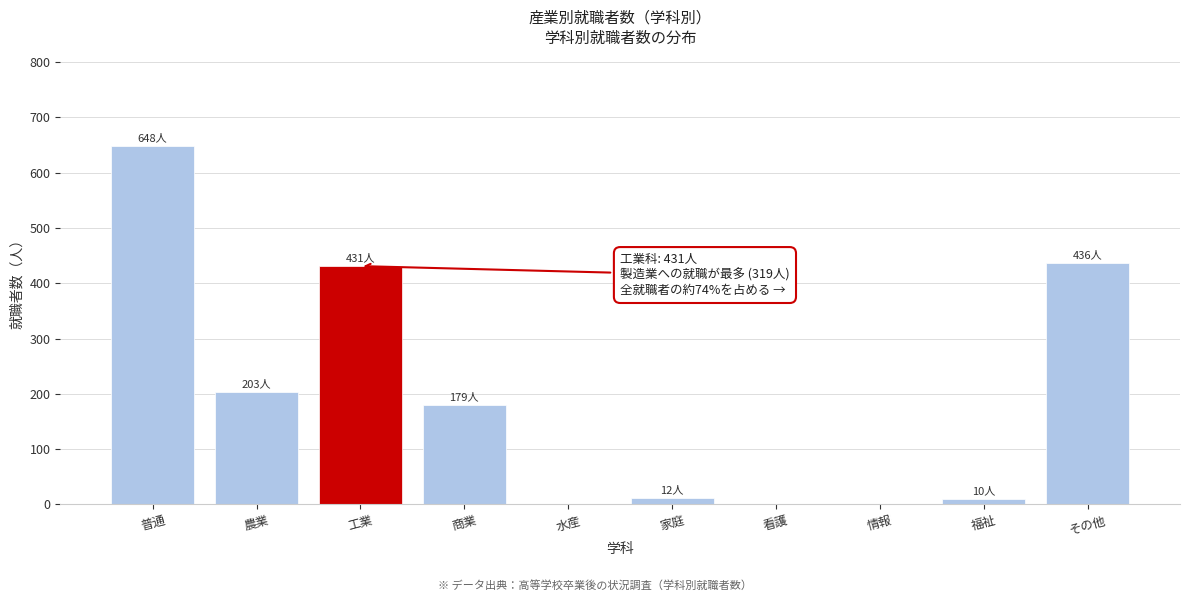

The value at 農業 is 296. True or false?

False